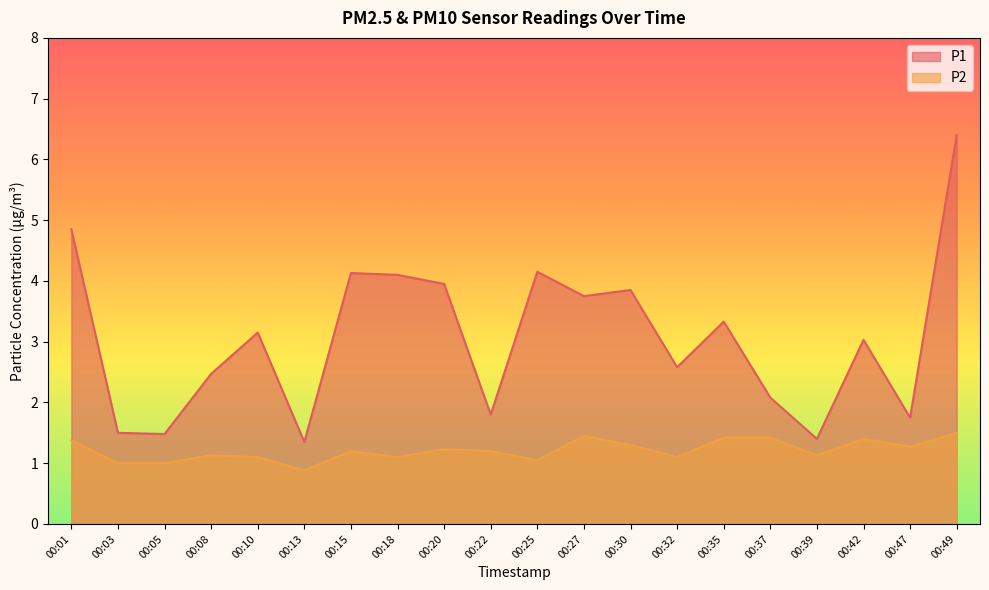

What is the difference between the P1 values at 00:39 and 00:27?

2.4